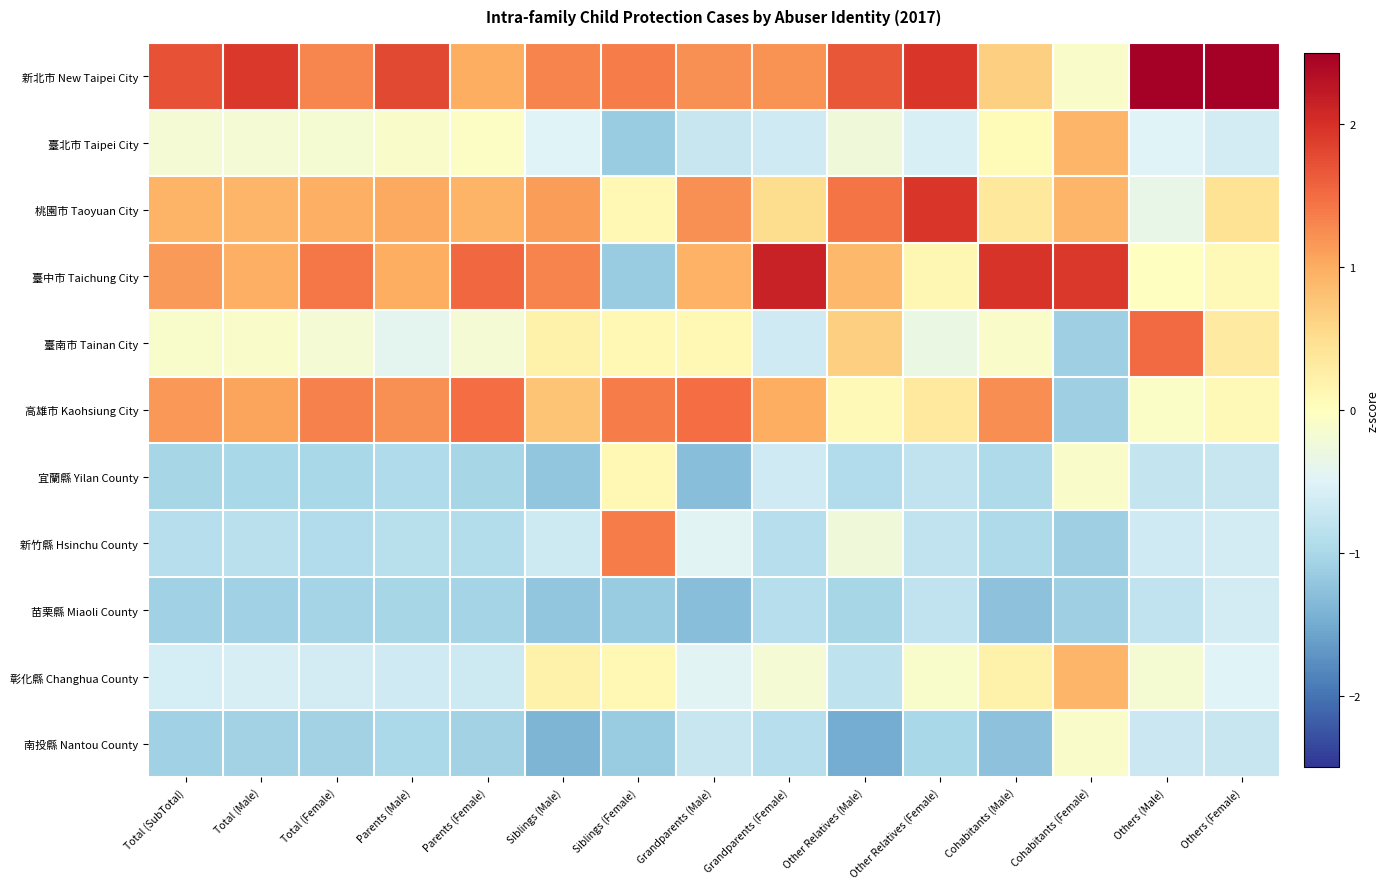

What is the difference between the highest and lowest values at Grandparents (Male)?

2.8